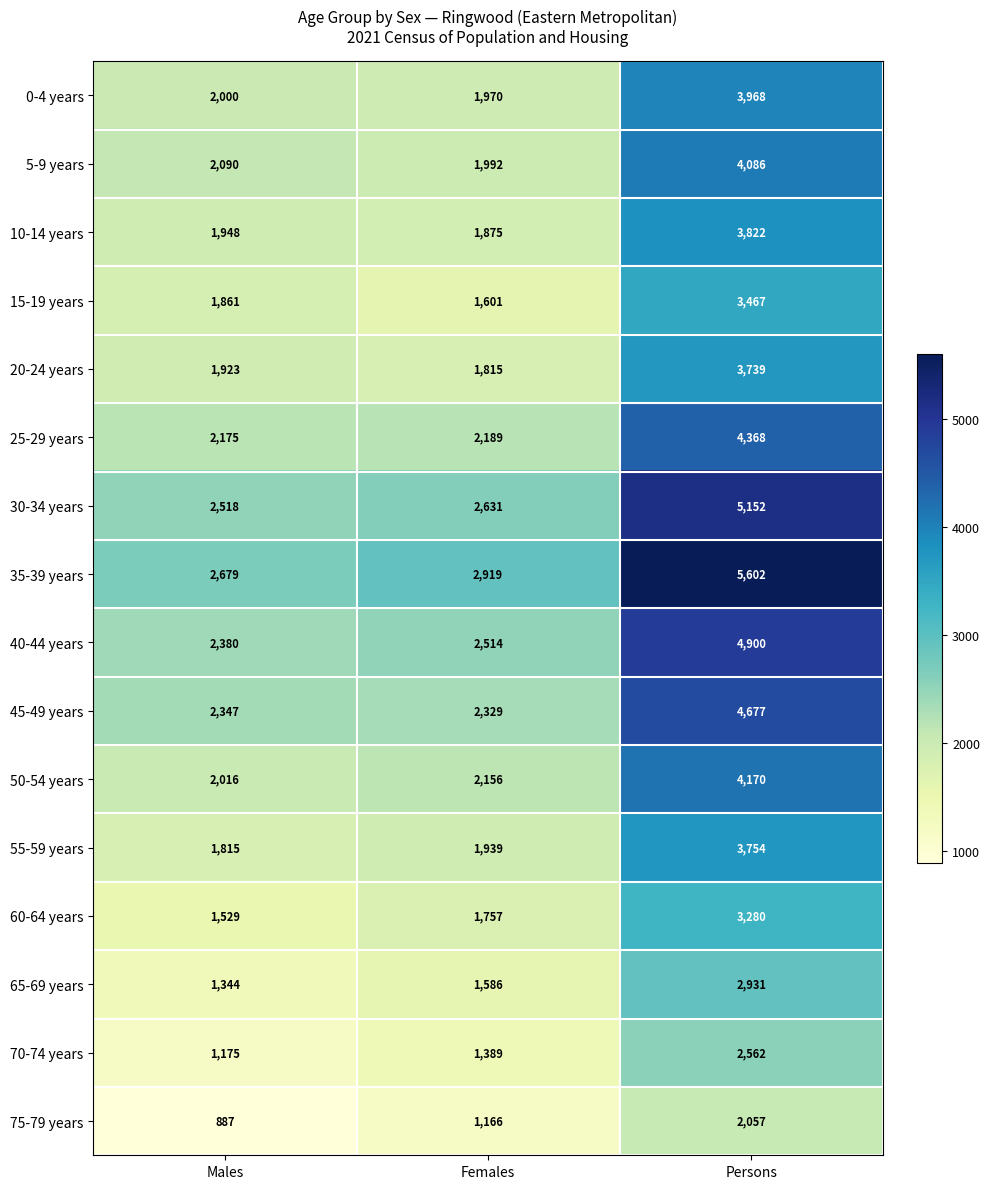

Between Females and Persons, which series saw the biggest shift?

35-39 years